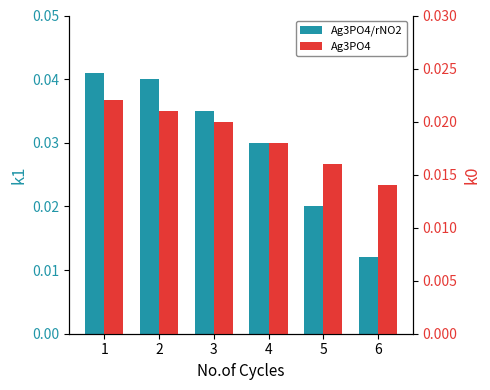

The value of Ag3PO4/rNO2 at 6 is 0.0. True or false?

False